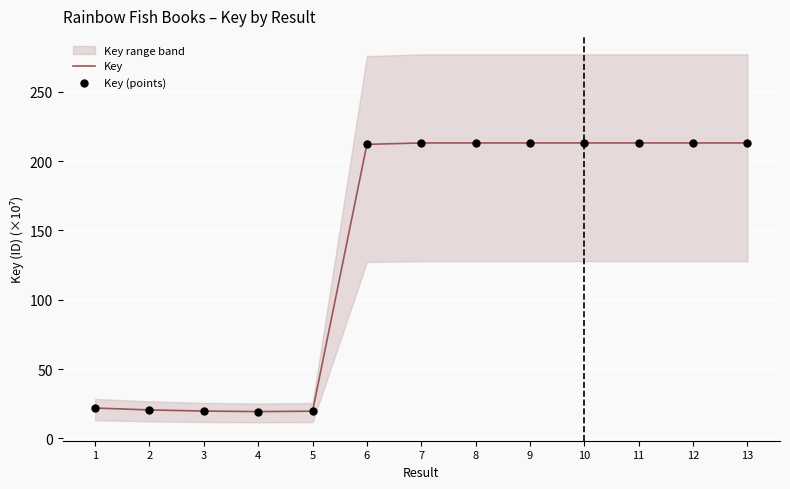

Which series has the widest spread of Y values?

Key